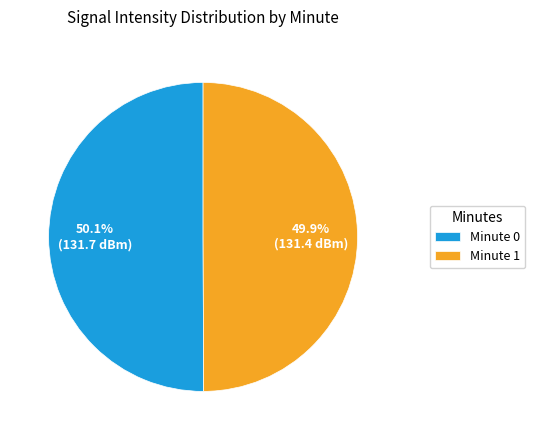

What percentage do Minute 0 and Minute 1 together represent?

100.0%